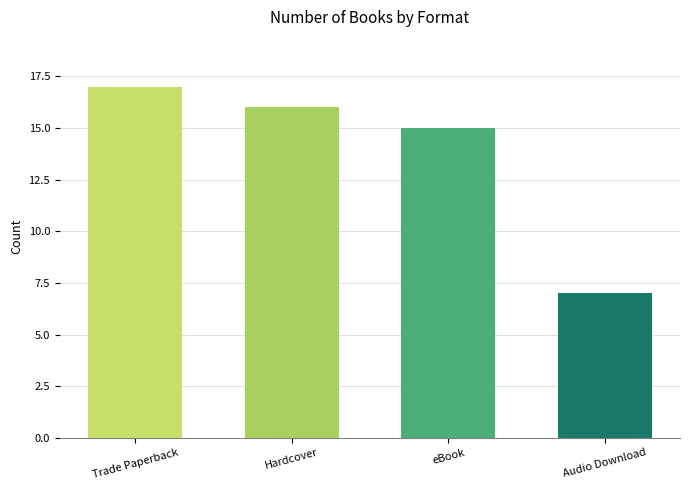

What is the change in value from Hardcover to Audio Download?

-9